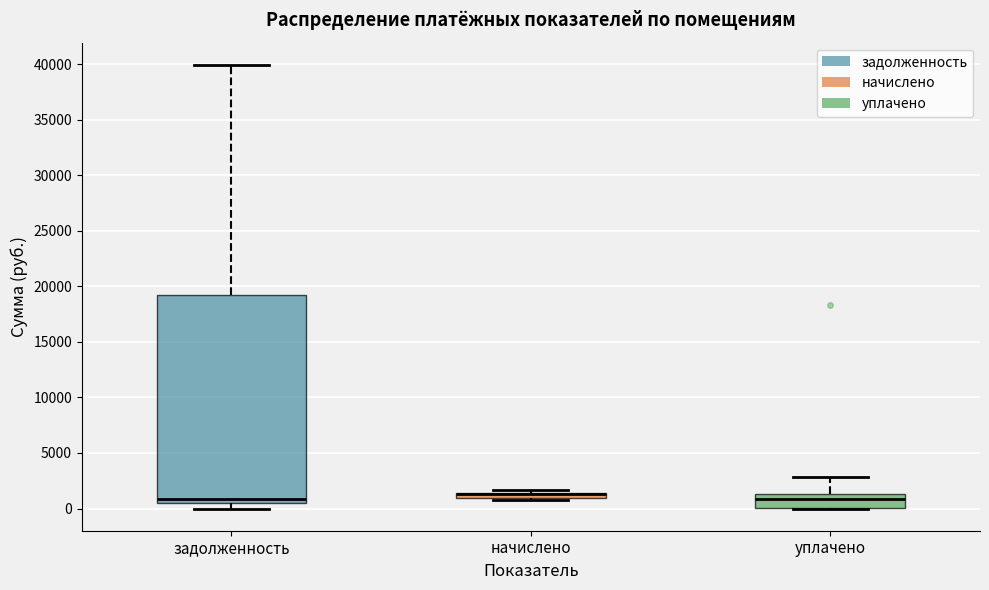

Comparing the boxes themselves (not the whiskers), which one is the tallest?

задолженность